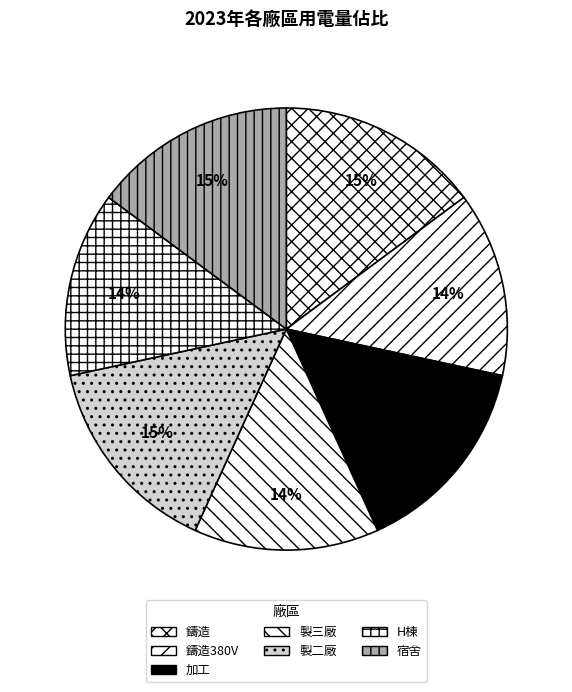

What is the largest slice in the pie chart?

鑄造